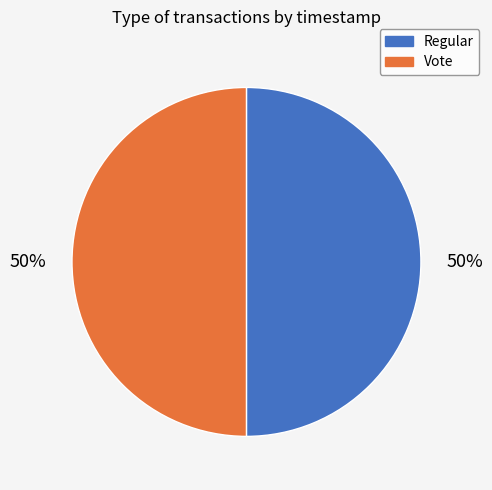

Is the sum of Regular and Vote greater than half?

Yes